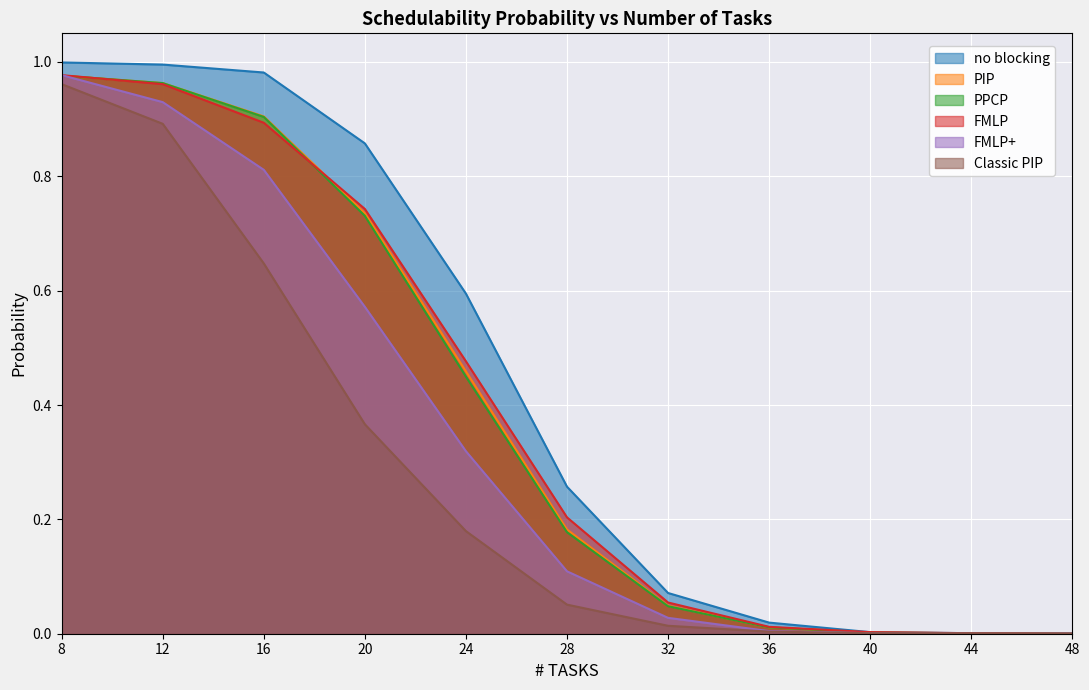

Rank the series by their maximum value, from lowest to highest.

Classic PIP, PIP, PPCP, FMLP, FMLP+, no blocking